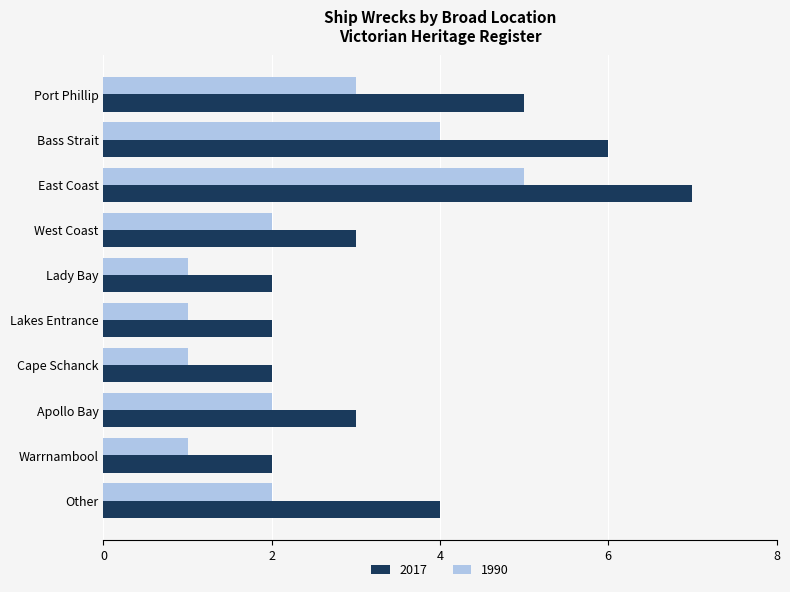

The 1990 series shows 3 at Apollo Bay. True or false?

False